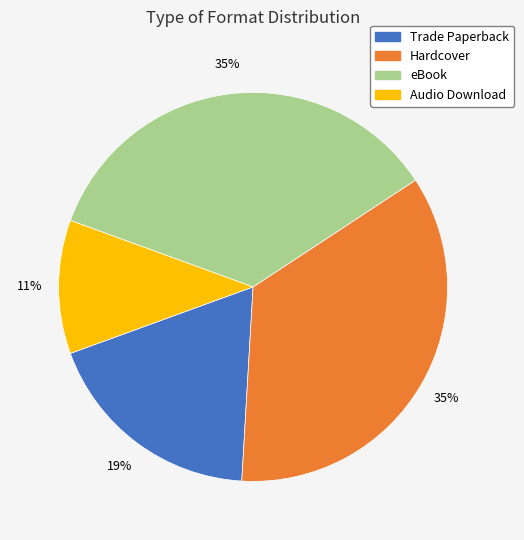

Is it true that Hardcover is 40% of the pie?

False